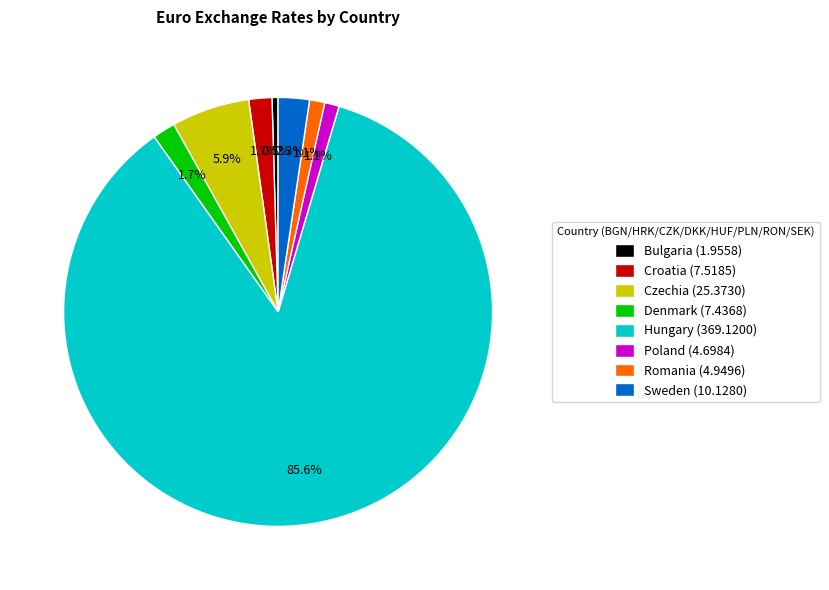

What is the ratio of the value at Poland to the value at Czechia?

0.2